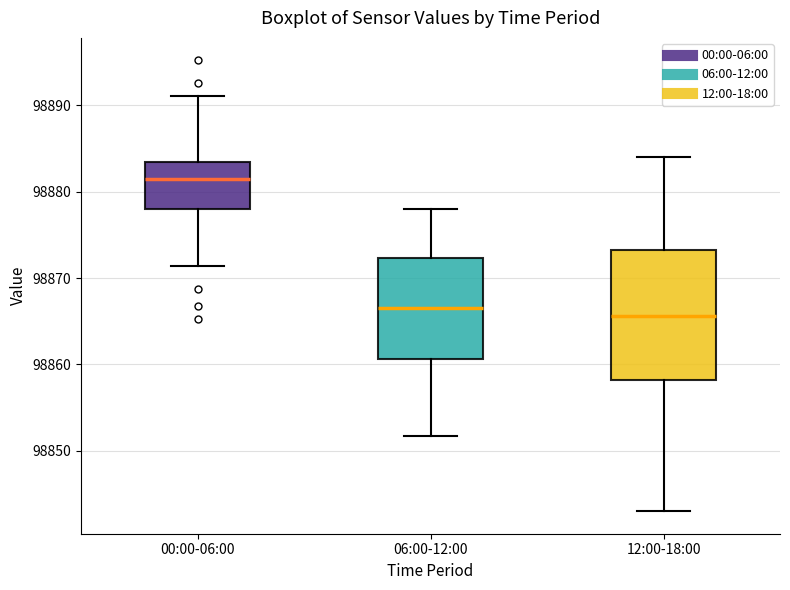

Which box is the tallest, from its lower edge to its upper edge?

12:00-18:00